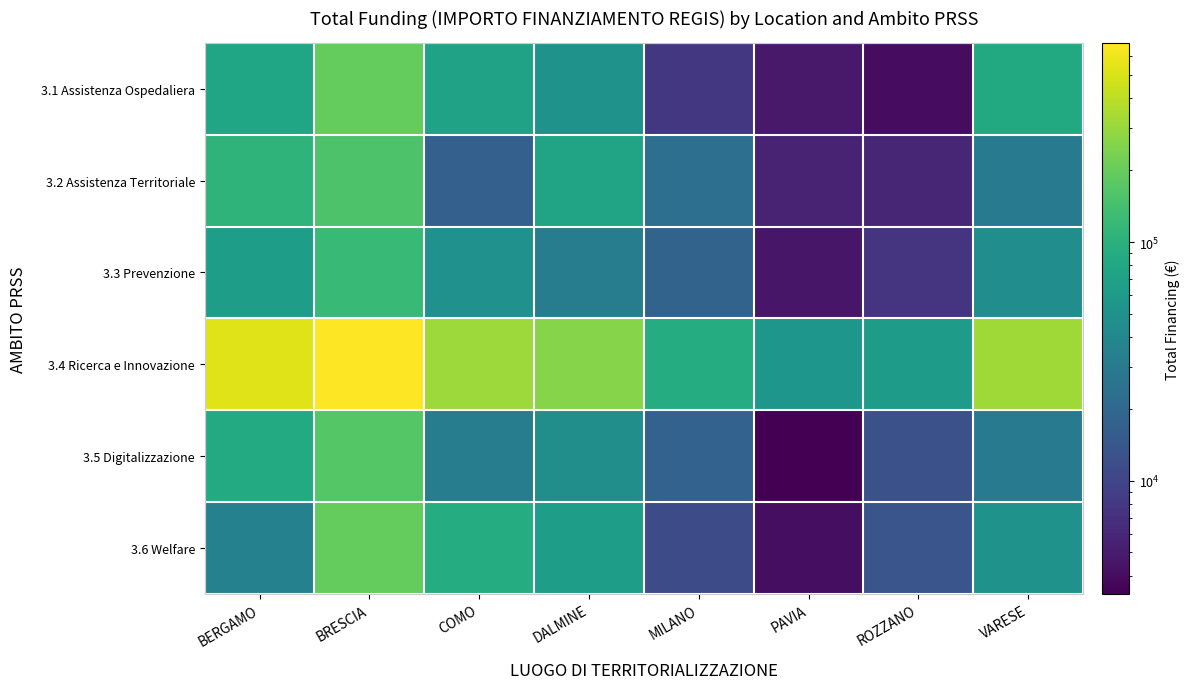

List the series in order of their peak value, highest first.

3.4 Ricerca e Innovazione, 3.1 Assistenza Ospedaliera, 3.6 Welfare, 3.5 Digitalizzazione, 3.2 Assistenza Territoriale, 3.3 Prevenzione